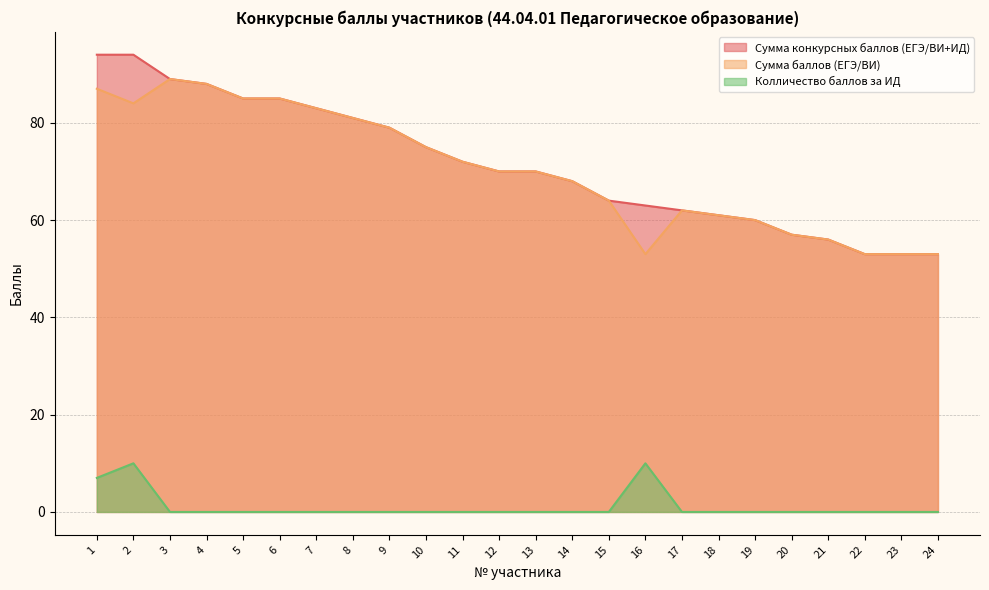

How many categories are shown in the chart?

24